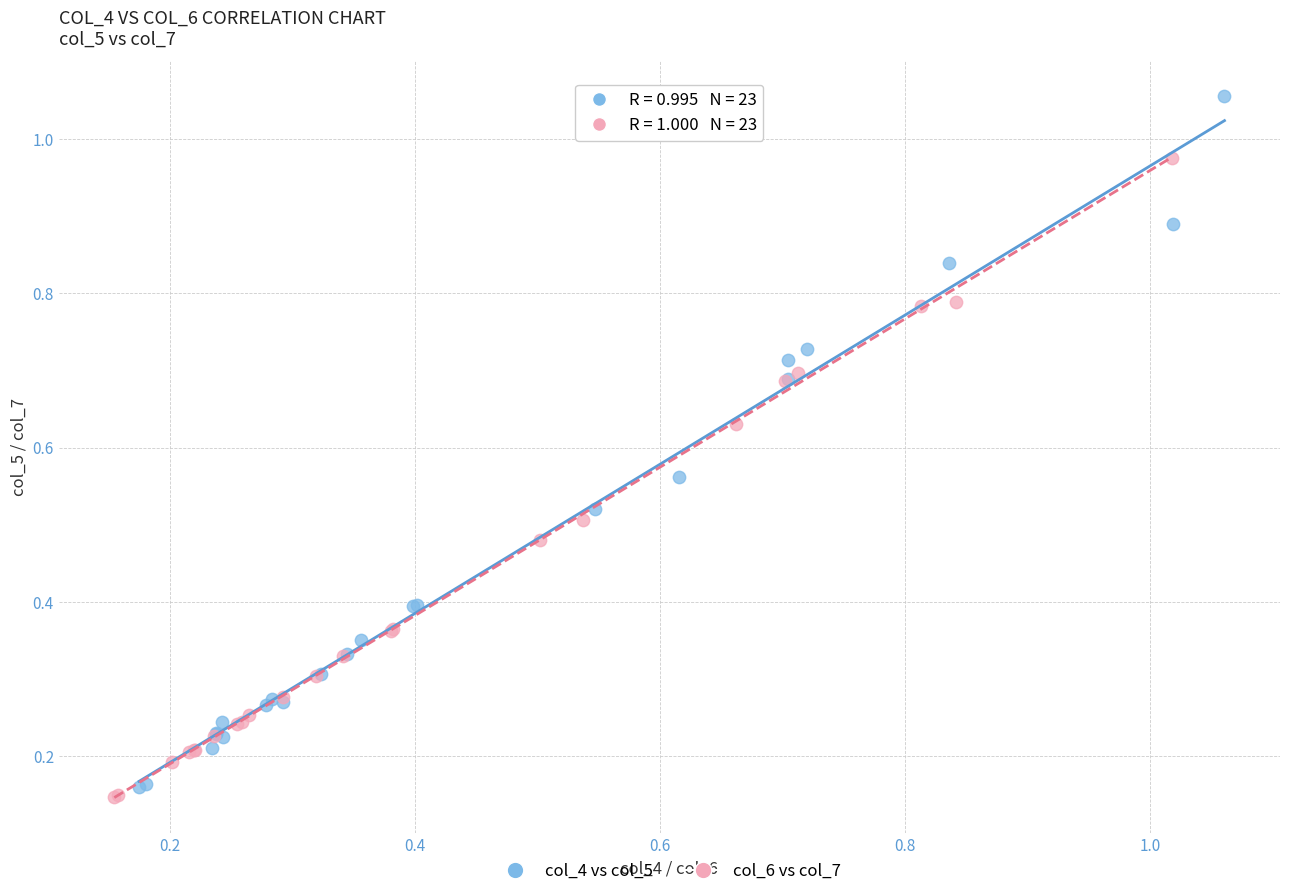

Which series reaches the maximum Y coordinate?

col_4 vs col_5